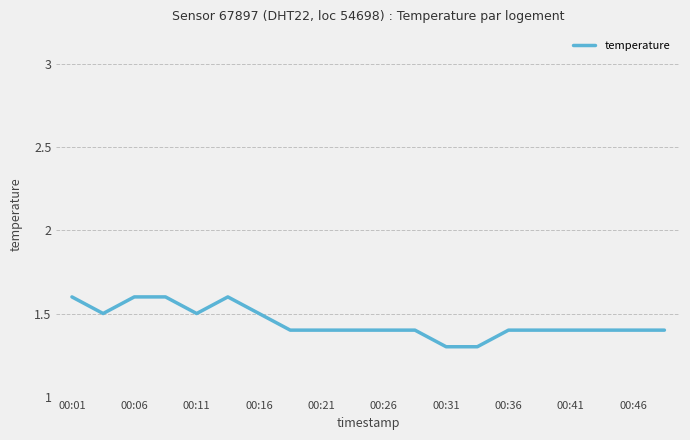

What is the maximum value shown in the chart?

1.6